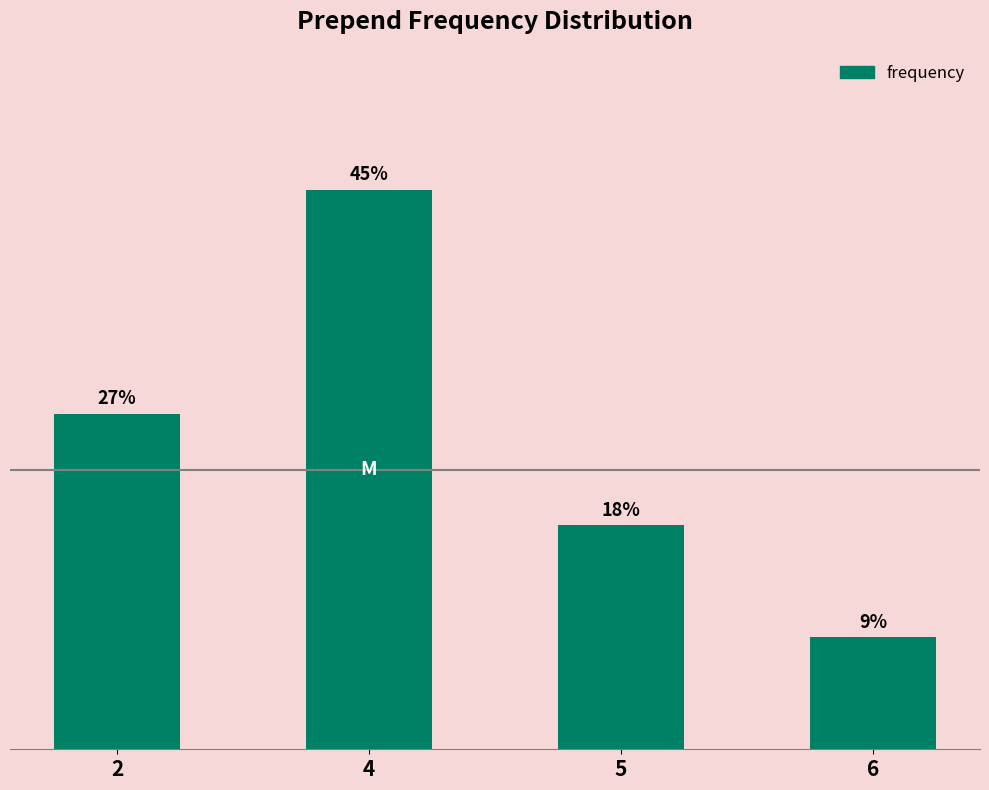

True or false: the data shows 2 at 5.

True